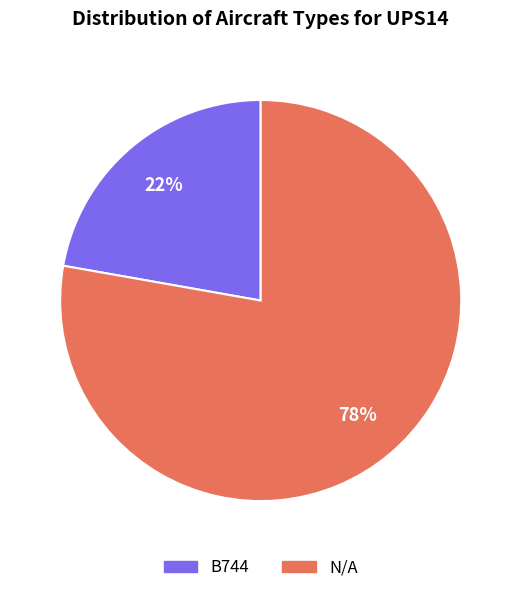

To the nearest percent, what is the difference between the largest and smallest slice percentages?

56%